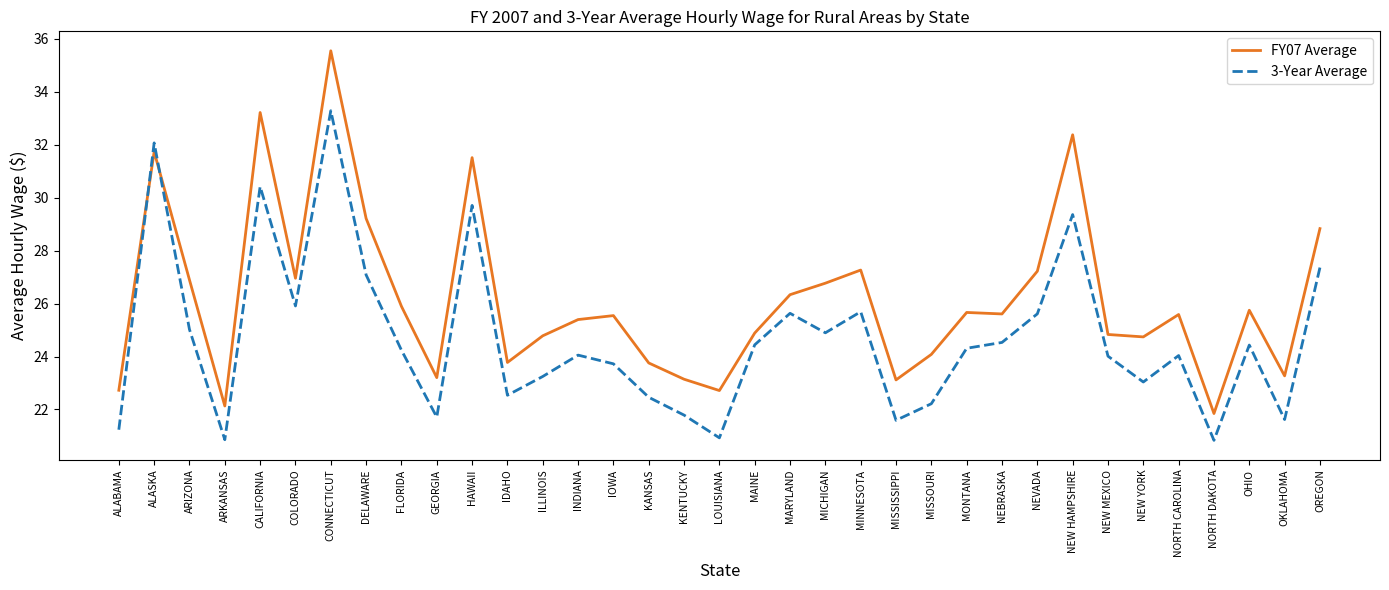

At ARIZONA, list the series in order from smallest to largest.

3-Year Average, FY07 Average